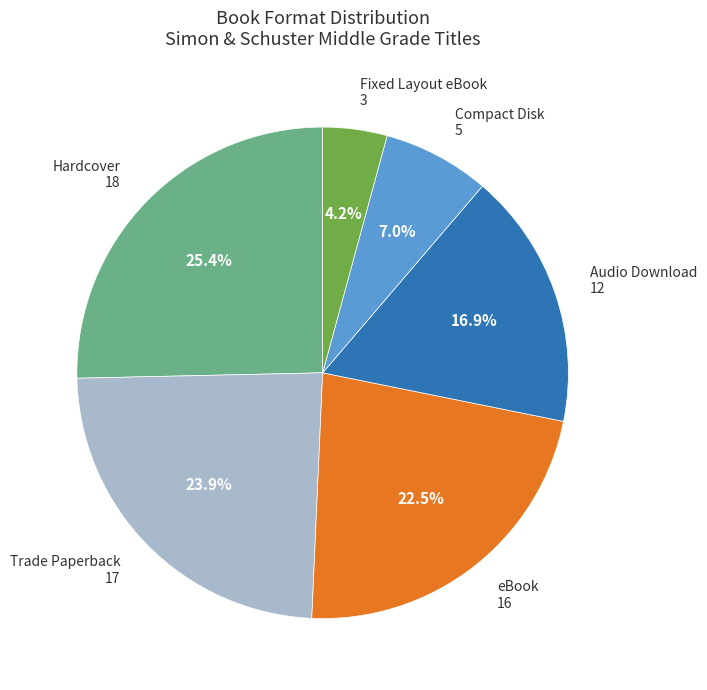

Rank the categories by value from lowest to highest.

Fixed Layout eBook, Compact Disk, Audio Download, eBook, Trade Paperback, Hardcover